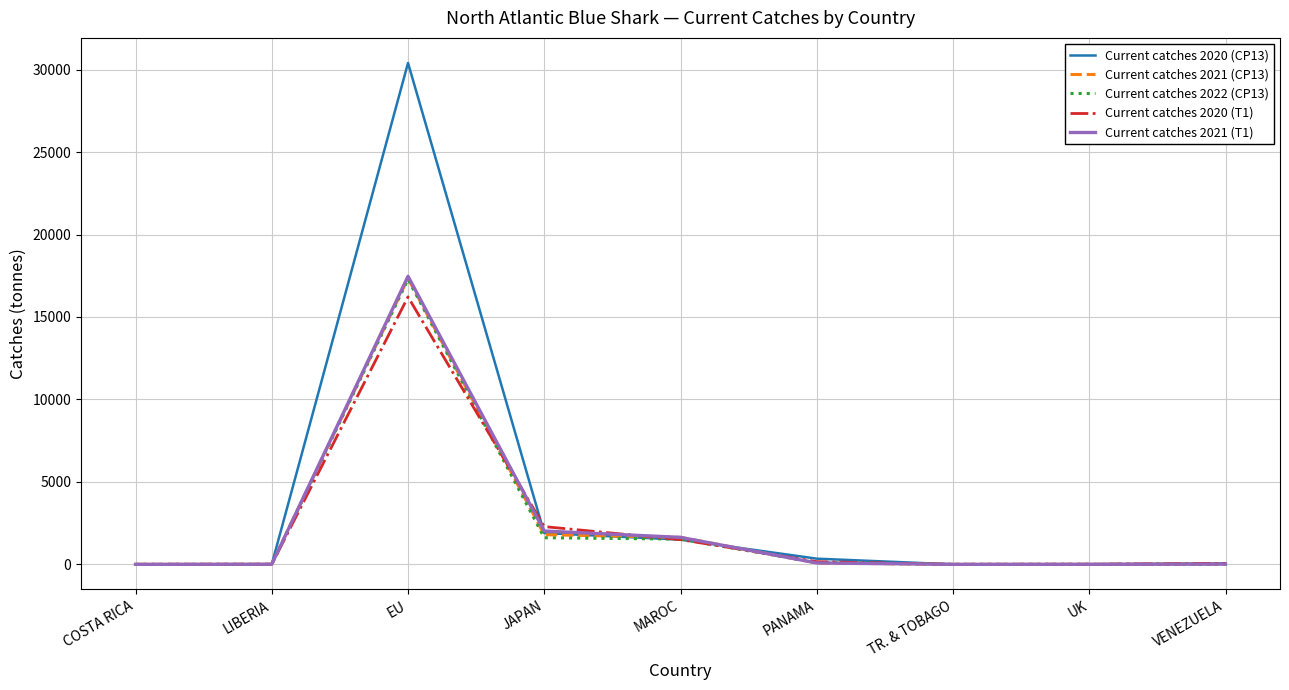

What is the greatest value displayed?

30404.1